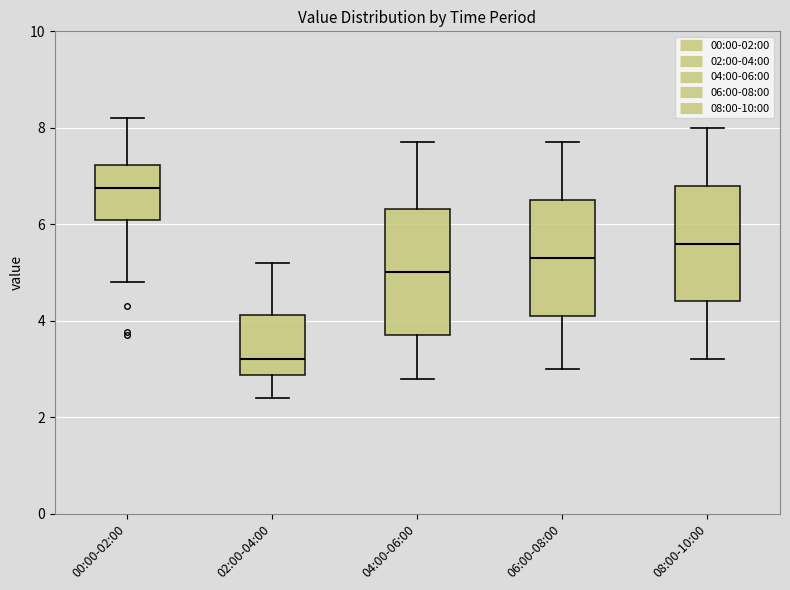

Reading left to right, transcribe this box plot: for each box, give where its median line is, the range the box spans, and where its two whiskers end, as read against the y-axis. The values are not printed on the chart, so give them approximately, as read against the axis.

00:00-02:00: median 6.8, box 6.0 to 7.2, whiskers 4.8 to 8.2
02:00-04:00: median 3.2, box 2.8 to 4.2, whiskers 2.4 to 5.2
04:00-06:00: median 5.0, box 3.8 to 6.4, whiskers 2.8 to 7.8
06:00-08:00: median 5.4, box 4.2 to 6.6, whiskers 3.0 to 7.8
08:00-10:00: median 5.6, box 4.4 to 6.8, whiskers 3.2 to 8.0